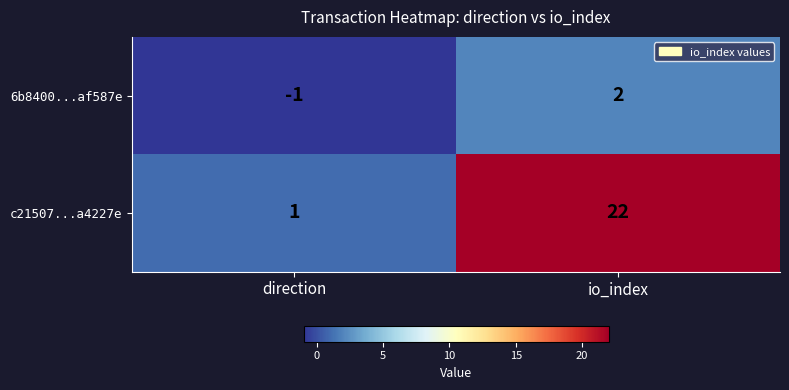

Reading right to left, list all the values displayed in this chart.

6b8400...af587e: io_index=2	direction=-1
c21507...a4227e: io_index=22	direction=1